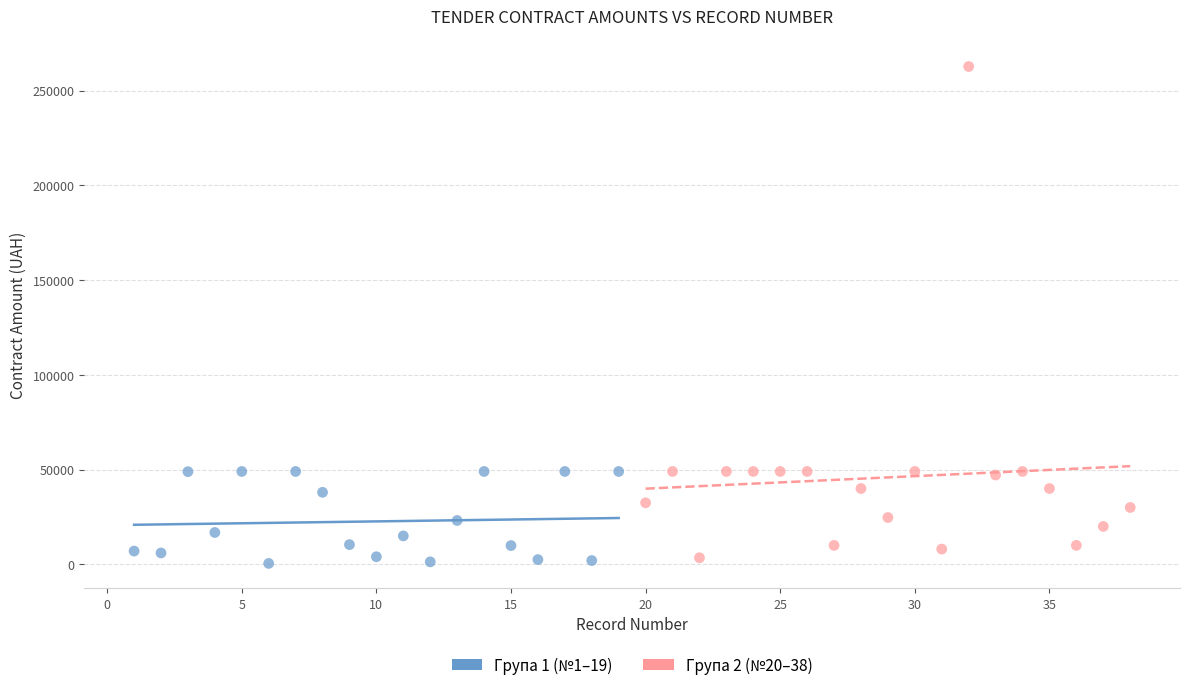

Which series has the widest spread of Y values?

Група 2 (№20–38)